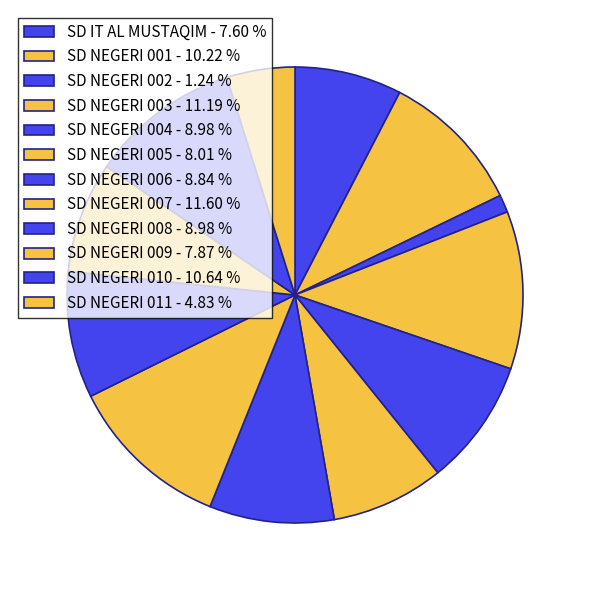

Is it true that SD NEGERI 006 is 20% of the pie?

False